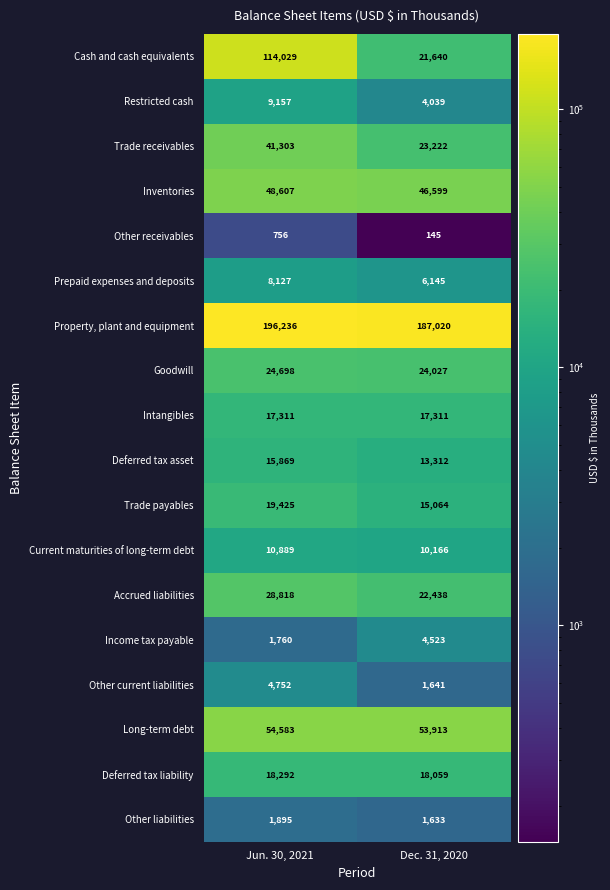

What is the maximum value for Goodwill?

24698